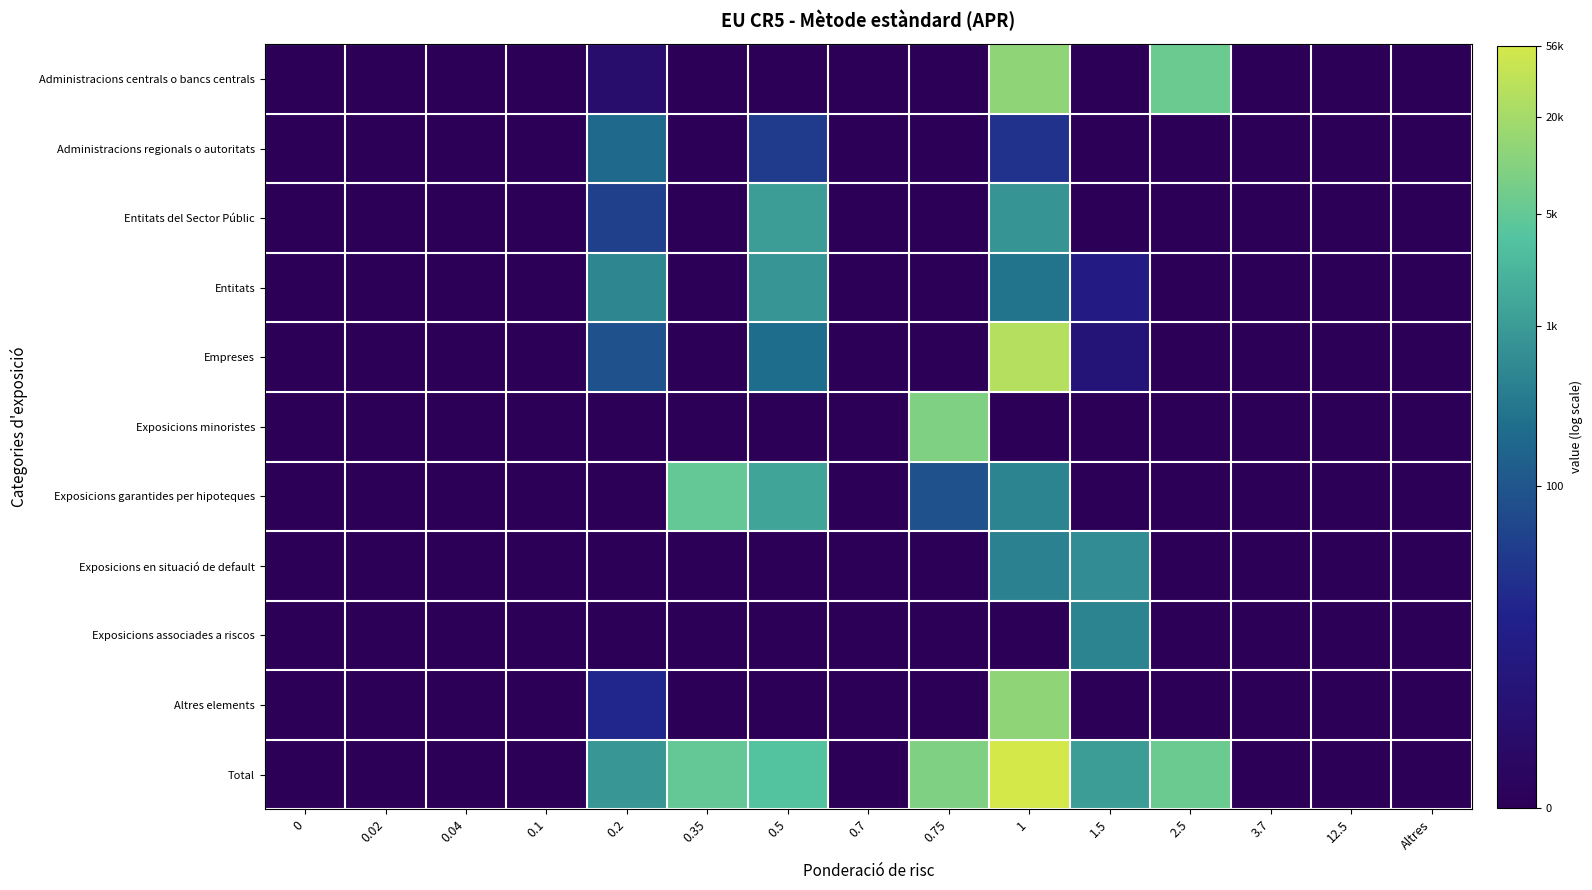

Reading left to right, extract all data points from this chart.

Administracions centrals o bancs centrals: 0=0.0	0.02=0.0	0.04=0.0	0.1=0.0	0.2=1.1	0.35=0.0	0.5=0.0	0.7=0.0	0.75=0.0	1=9.5	1.5=0.0	2.5=8.7	3.7=0.0	12.5=0.0	Altres=0.0
Administracions regionals o autoritats: 0=0.0	0.02=0.0	0.04=0.0	0.1=0.0	0.2=5.3	0.35=0.0	0.5=3.6	0.7=0.0	0.75=0.0	1=3.3	1.5=0.0	2.5=0.0	3.7=0.0	12.5=0.0	Altres=0.0
Entitats del Sector Públic: 0=0.0	0.02=0.0	0.04=0.0	0.1=0.0	0.2=3.9	0.35=0.0	0.5=7.0	0.7=0.0	0.75=0.0	1=6.7	1.5=0.0	2.5=0.0	3.7=0.0	12.5=0.0	Altres=0.0
Entitats: 0=0.0	0.02=0.0	0.04=0.0	0.1=0.0	0.2=6.2	0.35=0.0	0.5=6.7	0.7=0.0	0.75=0.0	1=5.7	1.5=2.3	2.5=0.0	3.7=0.0	12.5=0.0	Altres=0.0
Empreses: 0=0.0	0.02=0.0	0.04=0.0	0.1=0.0	0.2=4.5	0.35=0.0	0.5=5.4	0.7=0.0	0.75=0.0	1=10.3	1.5=1.7	2.5=0.0	3.7=0.0	12.5=0.0	Altres=0.0
Exposicions minoristes: 0=0.0	0.02=0.0	0.04=0.0	0.1=0.0	0.2=0.0	0.35=0.0	0.5=0.0	0.7=0.0	0.75=9.1	1=0.0	1.5=0.0	2.5=0.0	3.7=0.0	12.5=0.0	Altres=0.0
Exposicions garantides per hipoteques: 0=0.0	0.02=0.0	0.04=0.0	0.1=0.0	0.2=0.0	0.35=8.5	0.5=7.2	0.7=0.0	0.75=4.5	1=6.2	1.5=0.0	2.5=0.0	3.7=0.0	12.5=0.0	Altres=0.0
Exposicions en situació de default: 0=0.0	0.02=0.0	0.04=0.0	0.1=0.0	0.2=0.0	0.35=0.0	0.5=0.0	0.7=0.0	0.75=0.0	1=6.1	1.5=6.4	2.5=0.0	3.7=0.0	12.5=0.0	Altres=0.0
Exposicions associades a riscos: 0=0.0	0.02=0.0	0.04=0.0	0.1=0.0	0.2=0.0	0.35=0.0	0.5=0.0	0.7=0.0	0.75=0.0	1=0.0	1.5=6.2	2.5=0.0	3.7=0.0	12.5=0.0	Altres=0.0
Altres elements: 0=0.0	0.02=0.0	0.04=0.0	0.1=0.0	0.2=2.9	0.35=0.0	0.5=0.0	0.7=0.0	0.75=0.0	1=9.4	1.5=0.0	2.5=0.0	3.7=0.0	12.5=0.0	Altres=0.0
Total: 0=0.0	0.02=0.0	0.04=0.0	0.1=0.0	0.2=6.8	0.35=8.5	0.5=8.2	0.7=0.0	0.75=9.1	1=10.9	1.5=7.0	2.5=8.7	3.7=0.0	12.5=0.0	Altres=0.0